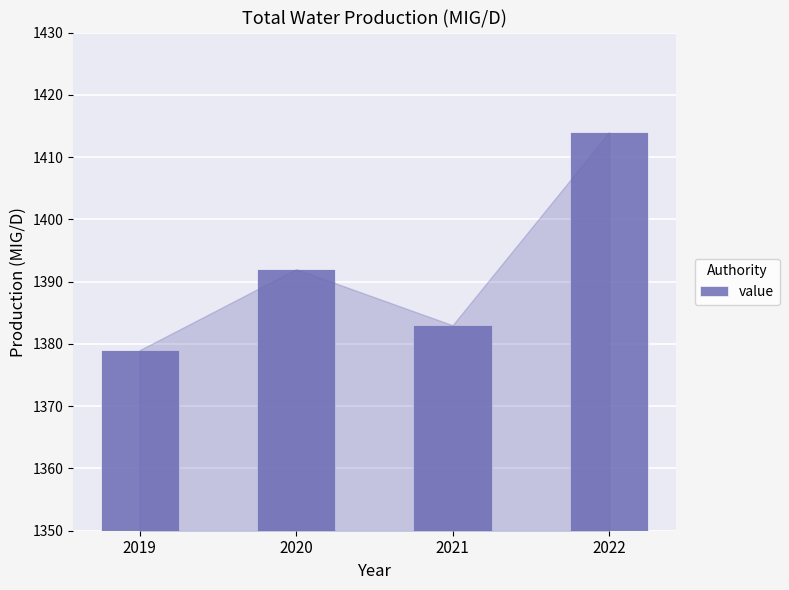

Where is the data nearest to the value 1396?

2020